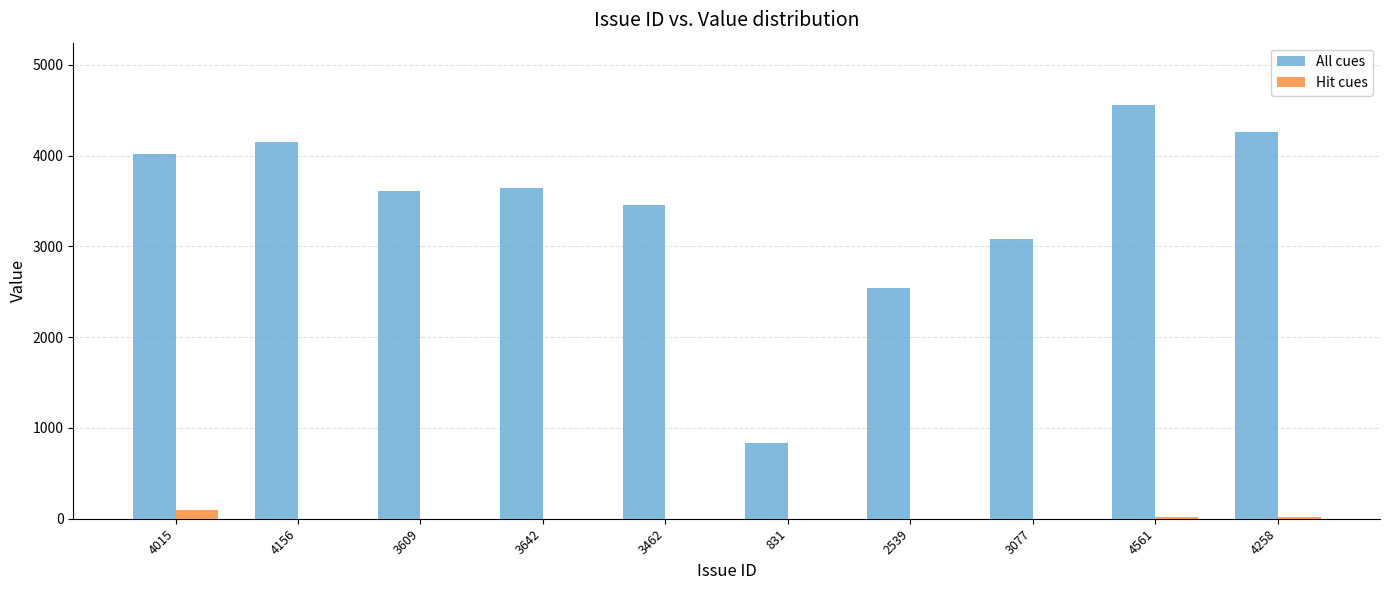

What is the spread (max minus min) of values at 4015?

3915